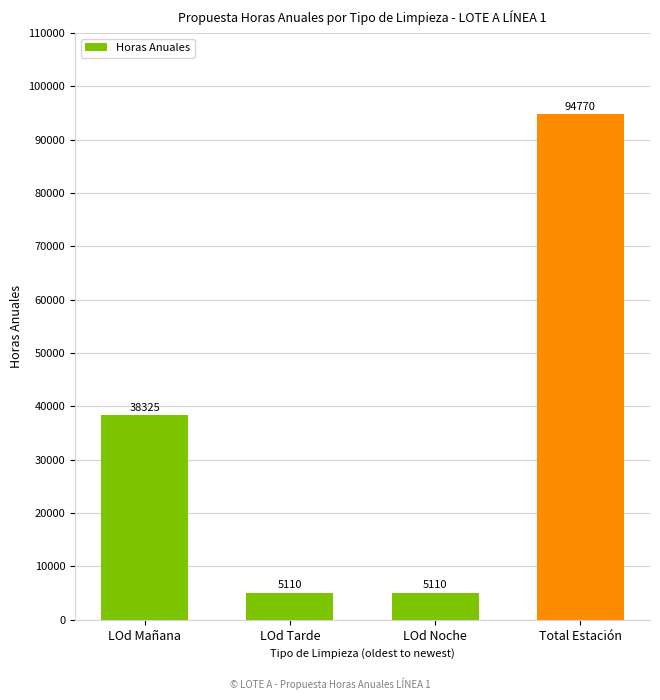

What is the label of the 2nd bar from the right?

LOd Noche